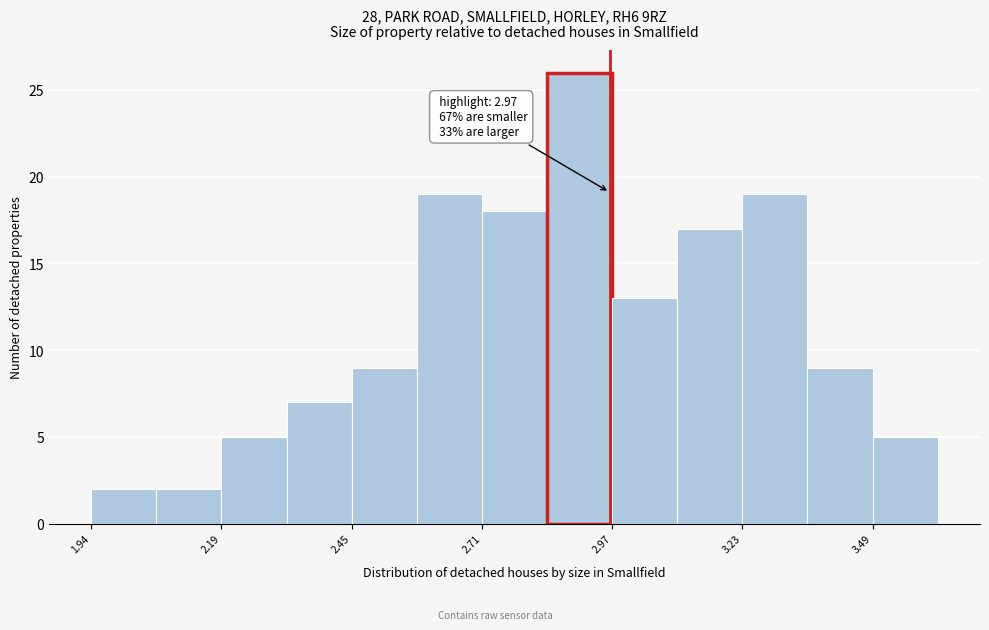

Read against the x-axis, roughly where is the centre of the tallest bar?

2.90